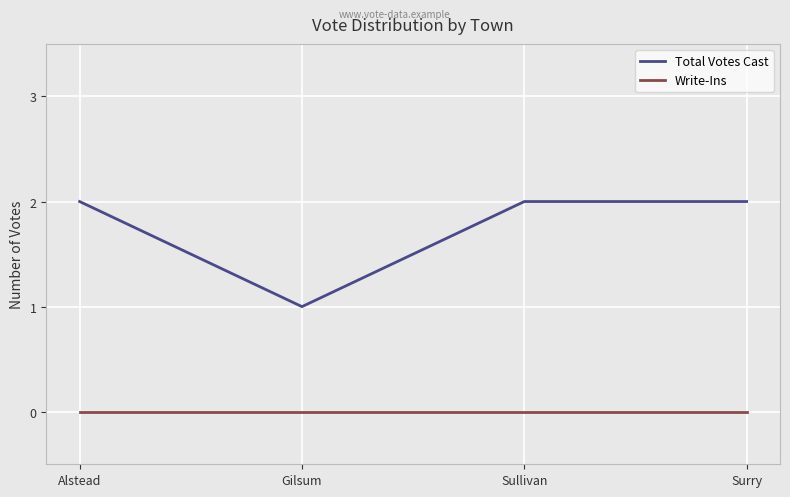

What position from the left is Sullivan?

3